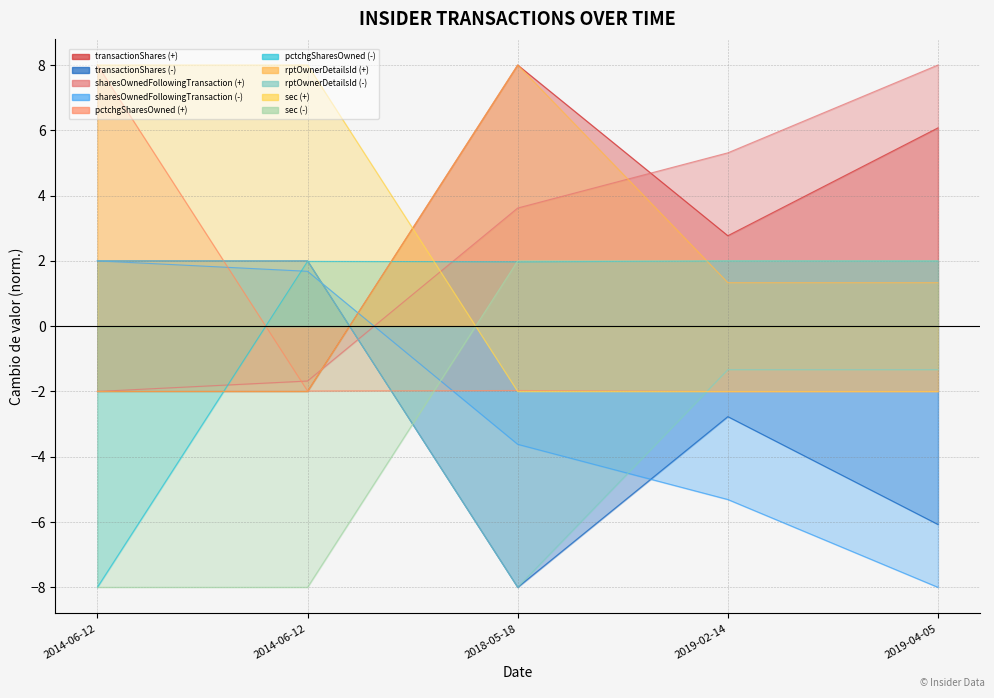

What is the smallest value displayed?

-2.0